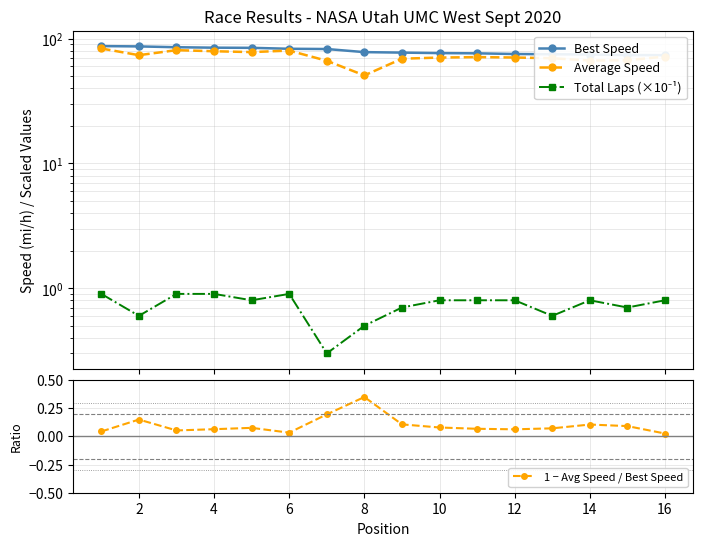

What is the average value of the Total Laps (×10⁻¹) series?

0.7